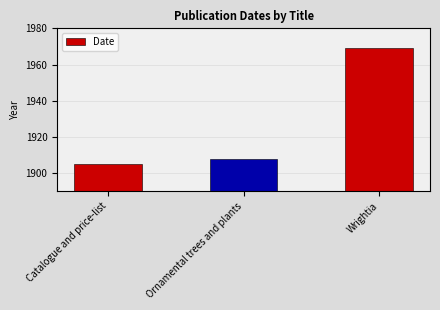

Rank the categories by value from lowest to highest.

Catalogue and price-list, Ornamental trees and plants, Wrightia